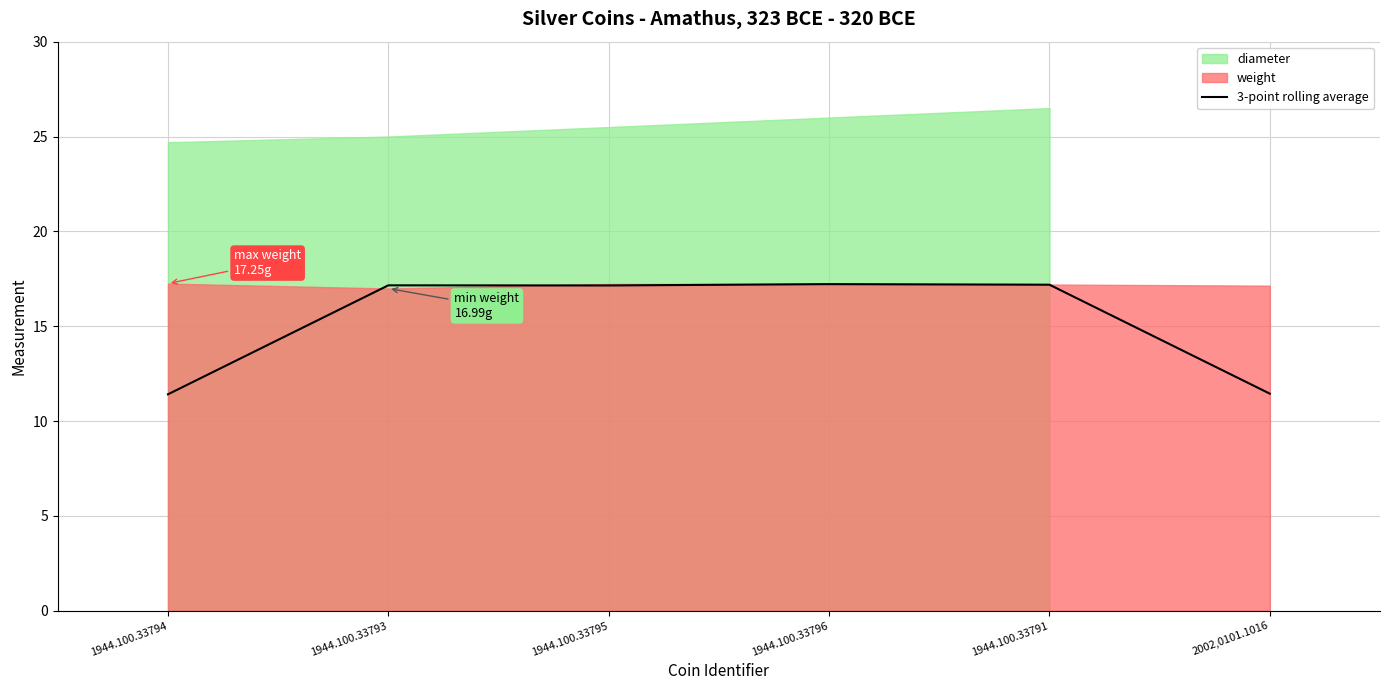

Between 1944.100.33796 and 1944.100.33794, which is larger?

1944.100.33796